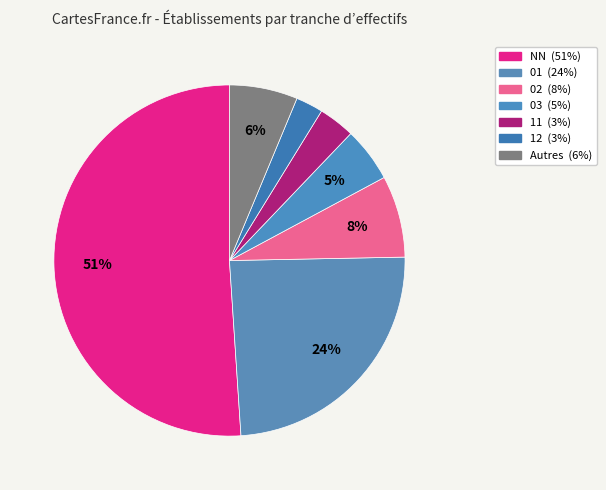

How many segments does this pie chart have?

7